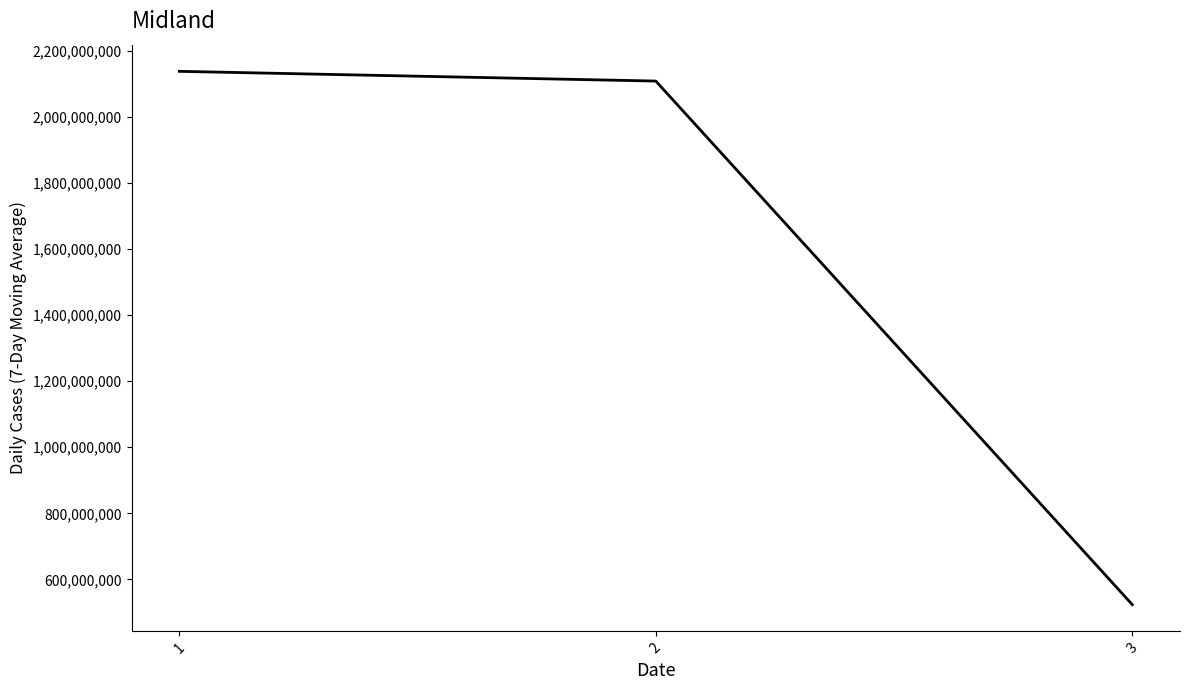

What is the average value?

1590303158